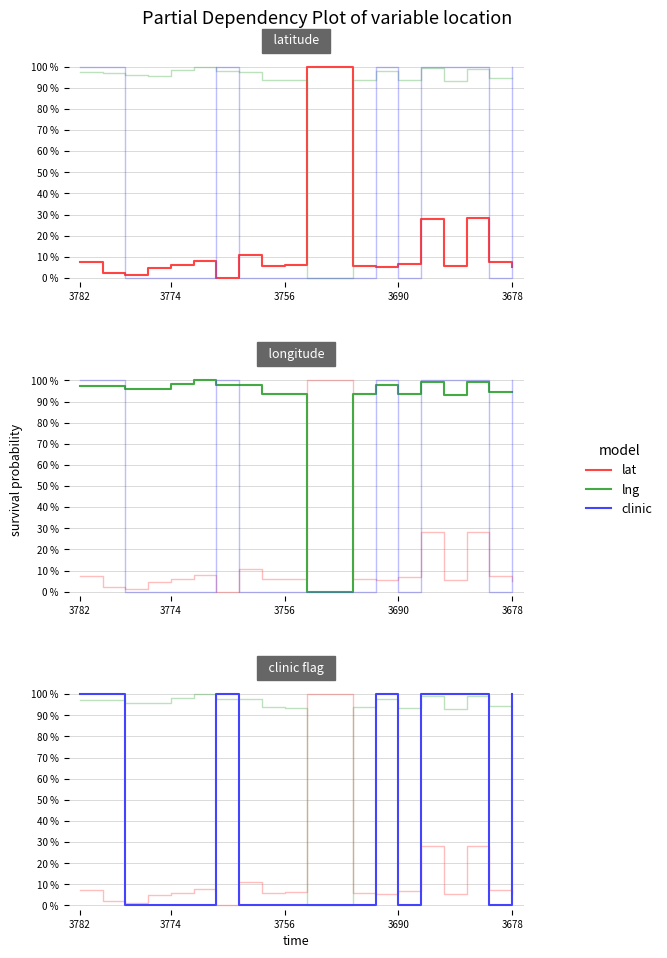

How many times do clinic and lng cross each other?

8